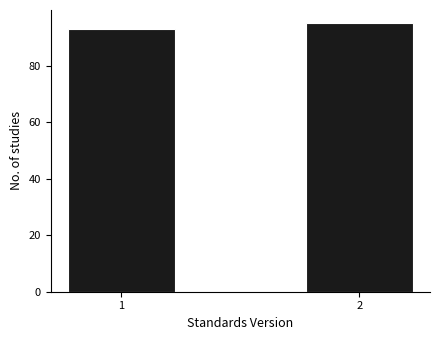

Reading right to left, transcribe all the data shown in this chart.

2=95	1=93